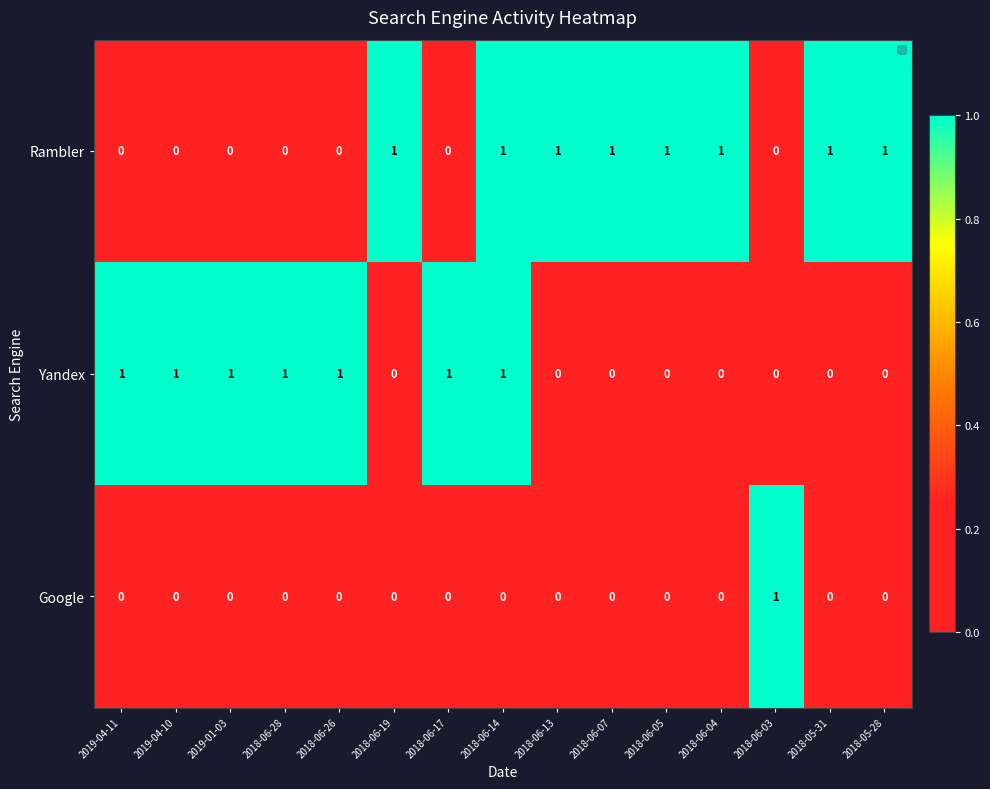

What is the sum of all Rambler values?

8